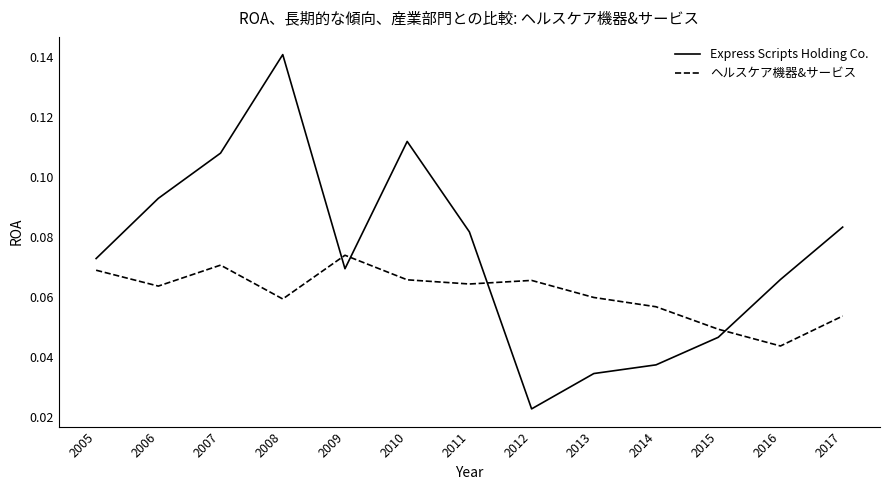

How many Express Scripts Holding Co. values are between 0 and 1?

13